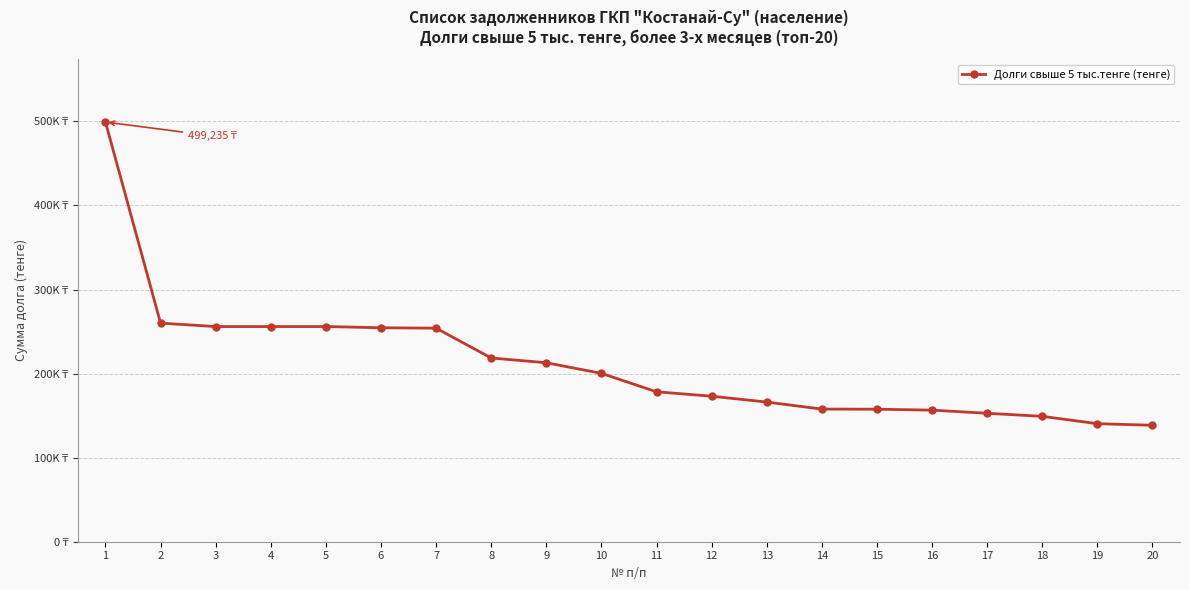

What is the minimum value shown in the chart?

138547.2